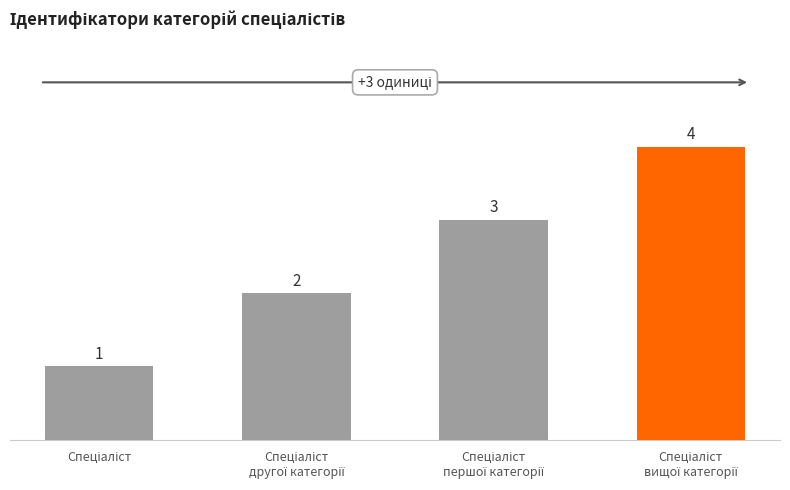

What is the greatest value displayed?

4